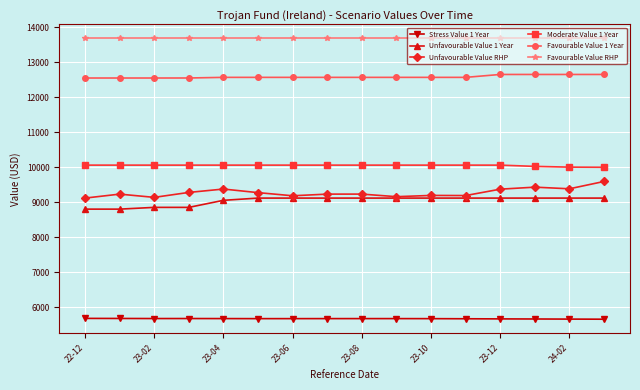

True or false: Unfavourable Value RHP has more than 1 points higher than both neighbors.

True